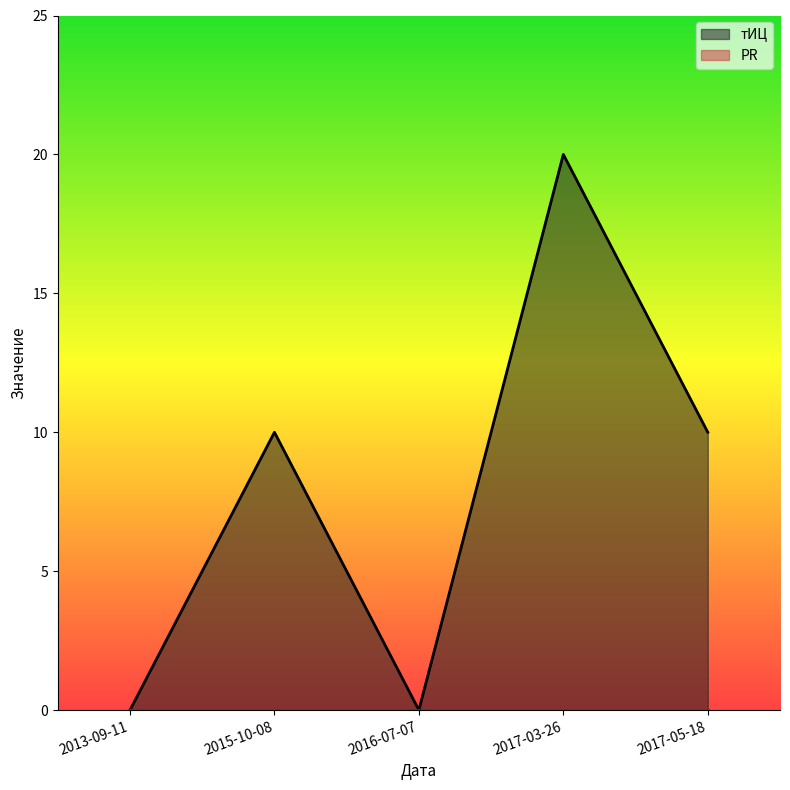

How many values are between 0 and 10?

4